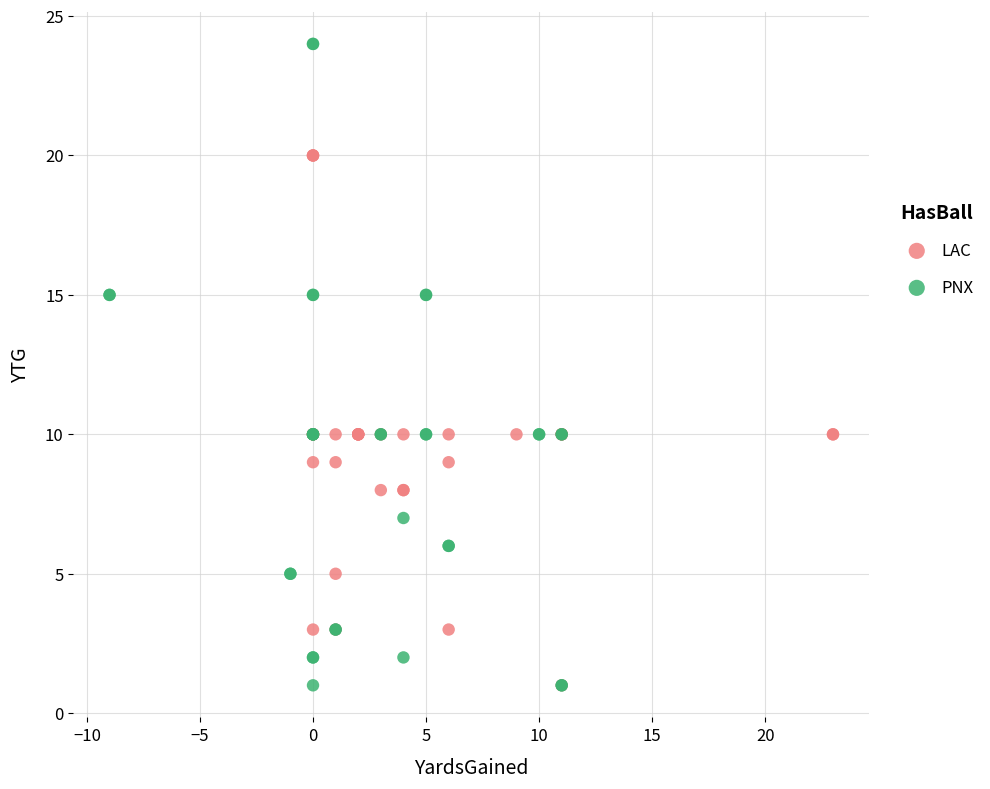

Which series reaches the maximum Y coordinate?

PNX